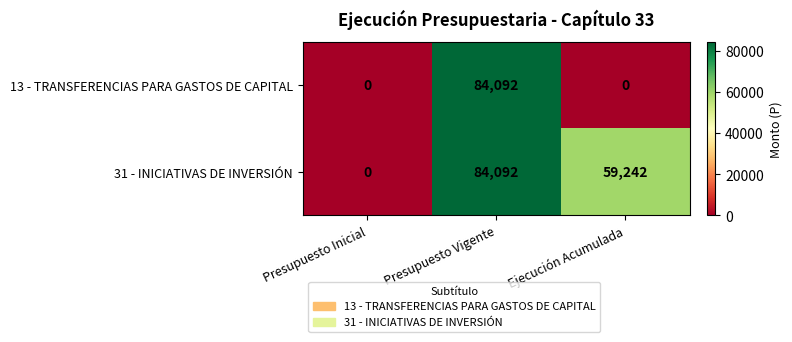

At how many categories does at least one series exceed 53583?

2